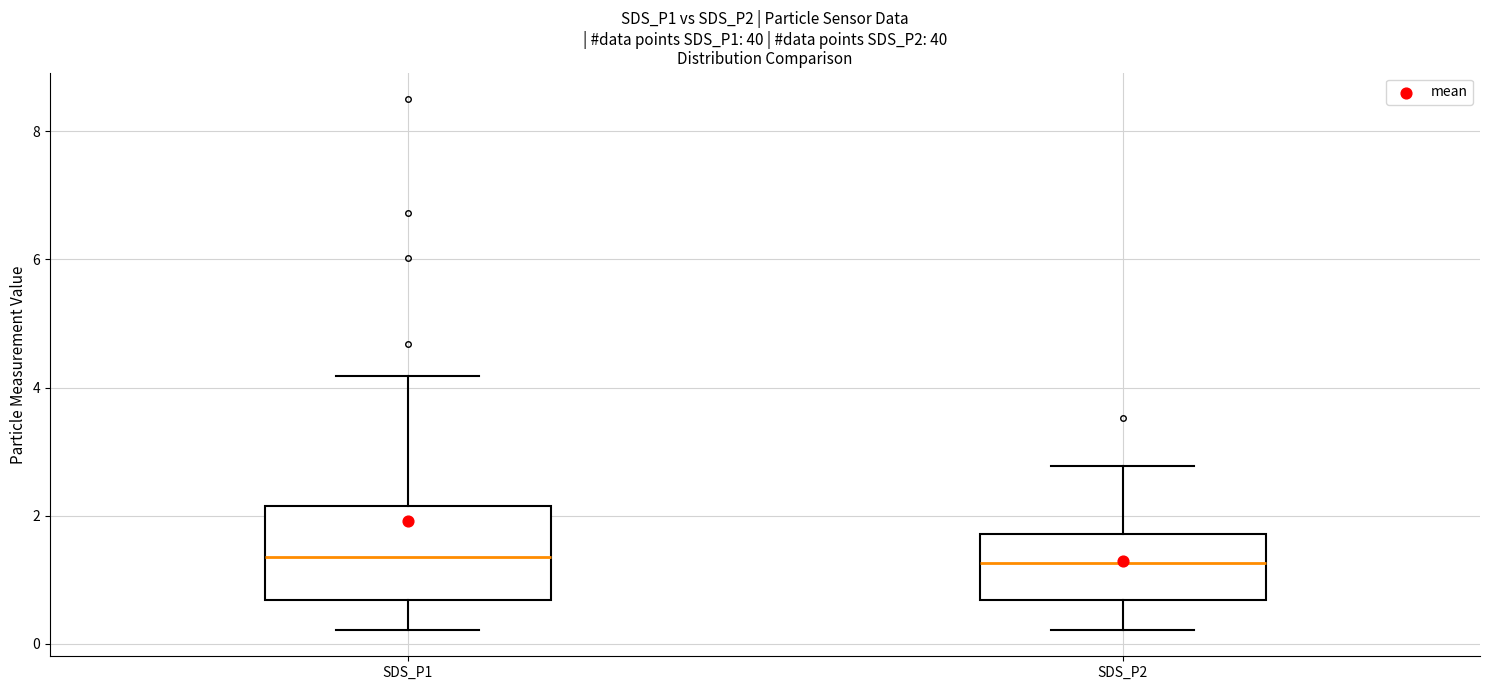

Comparing the boxes themselves (not the whiskers), which one is the tallest?

SDS_P1